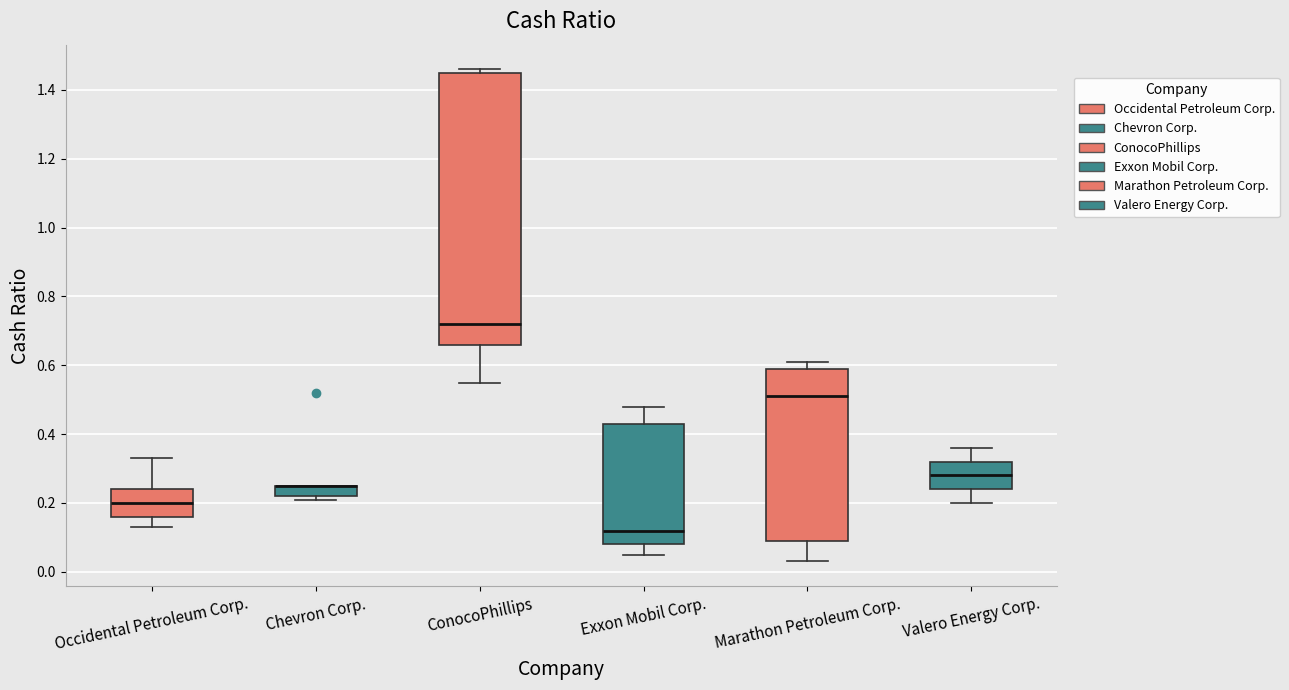

Where does the median line of the box for Occidental Petroleum Corp. sit on the y-axis? The values are not printed on the chart, so give them approximately, as read against the axis.

0.20